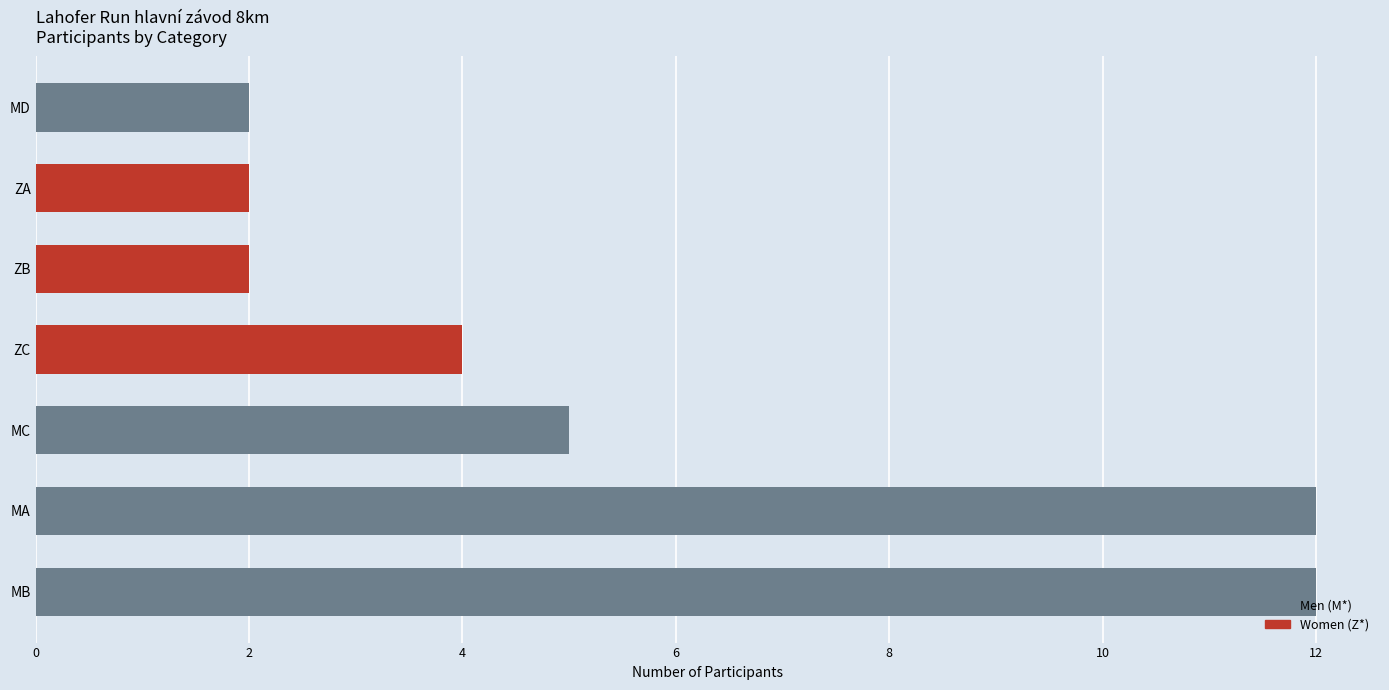

What is the maximum value shown in the chart?

12